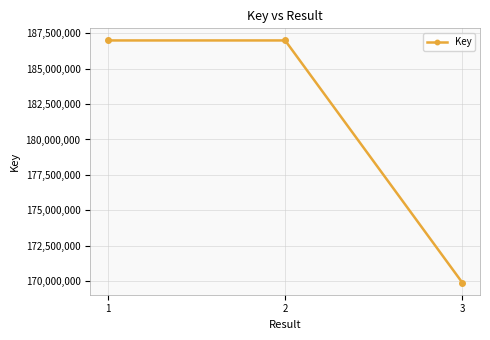

How many lines are shown in the chart?

1